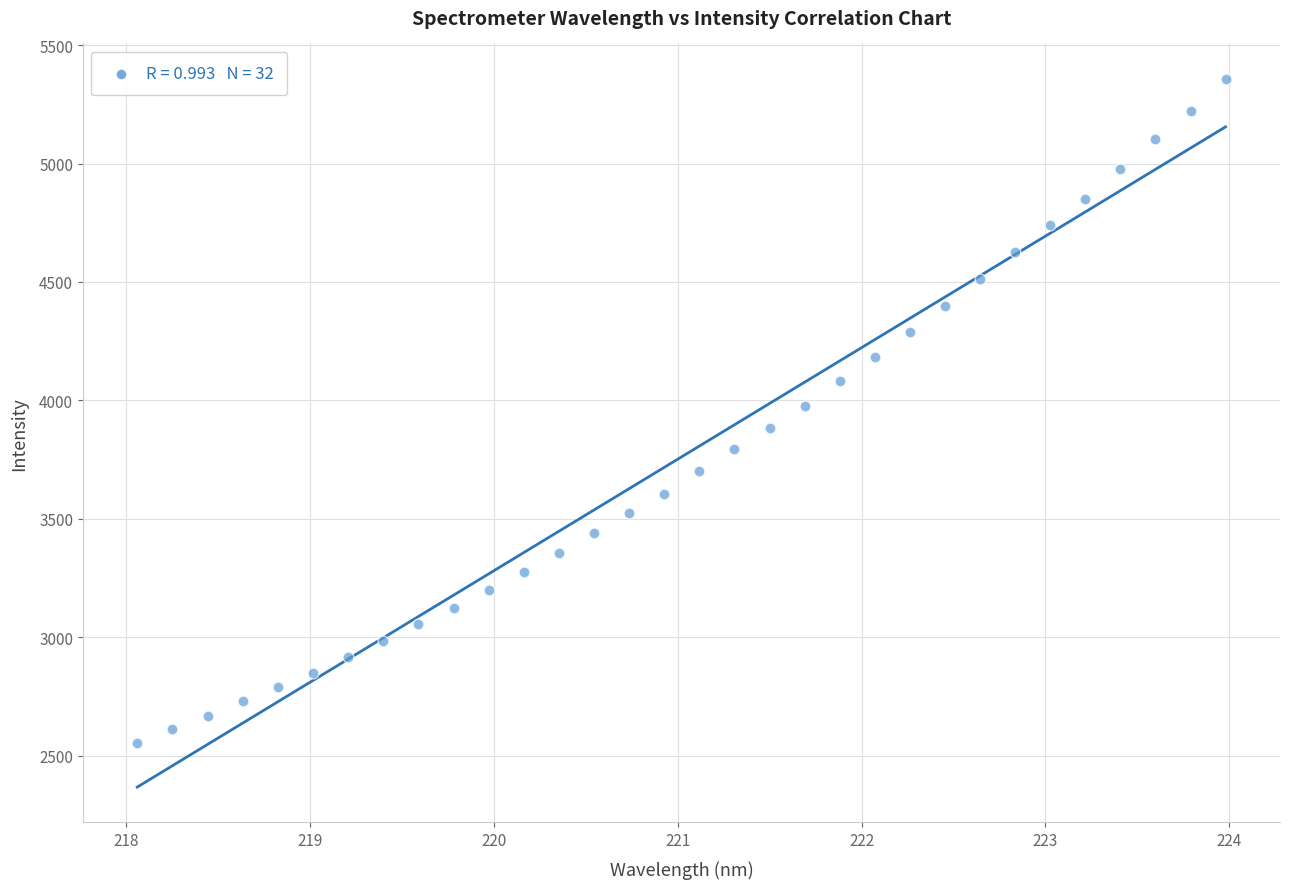

What is the range of X values (max minus min)?

5.9